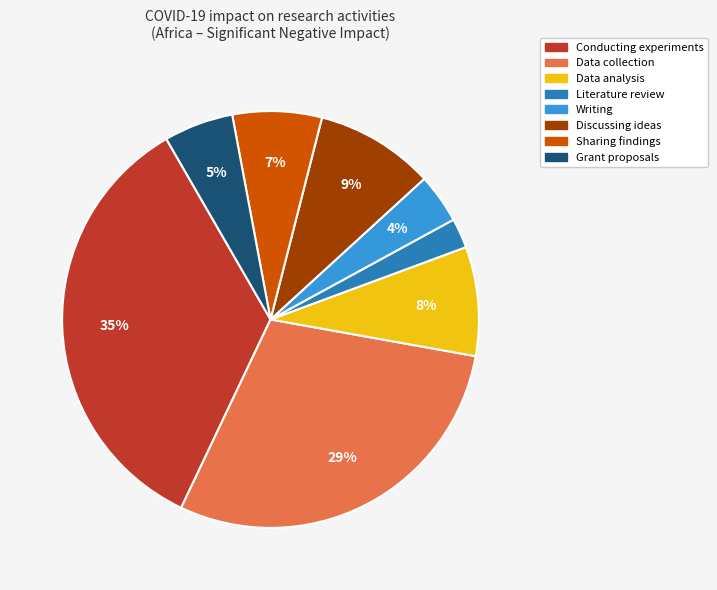

How many slices are in this pie chart?

8